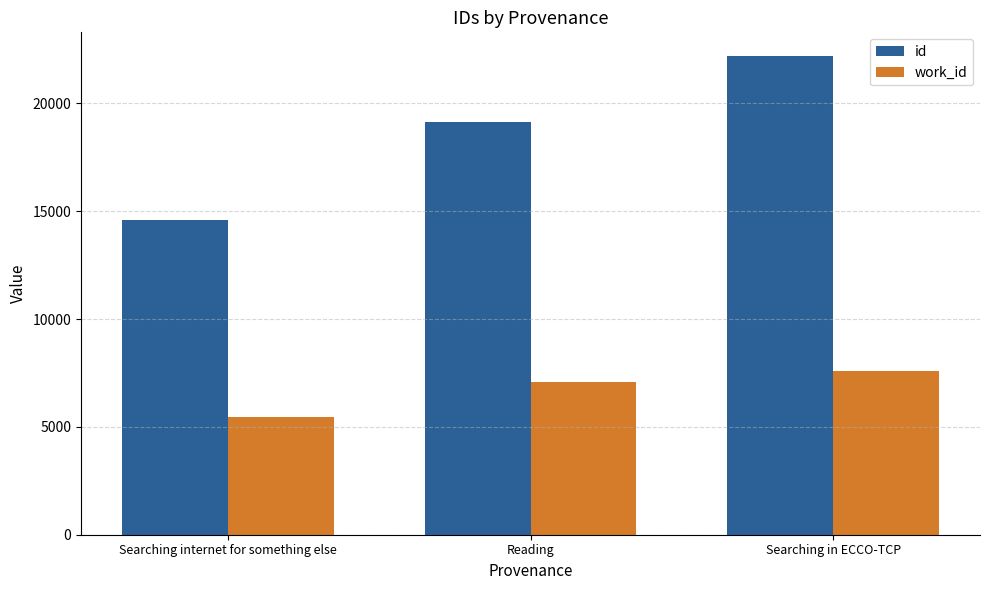

What is the sum of all work_id values?

20128